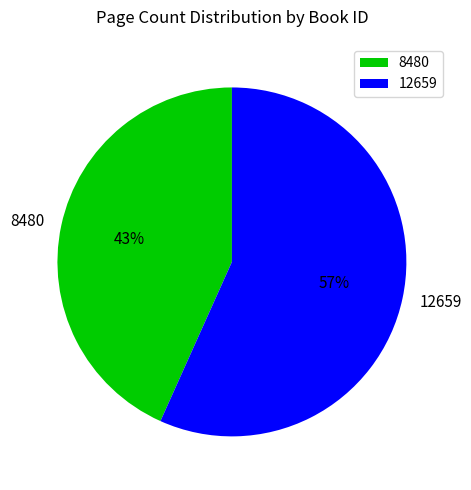

How many slices are in this pie chart?

2